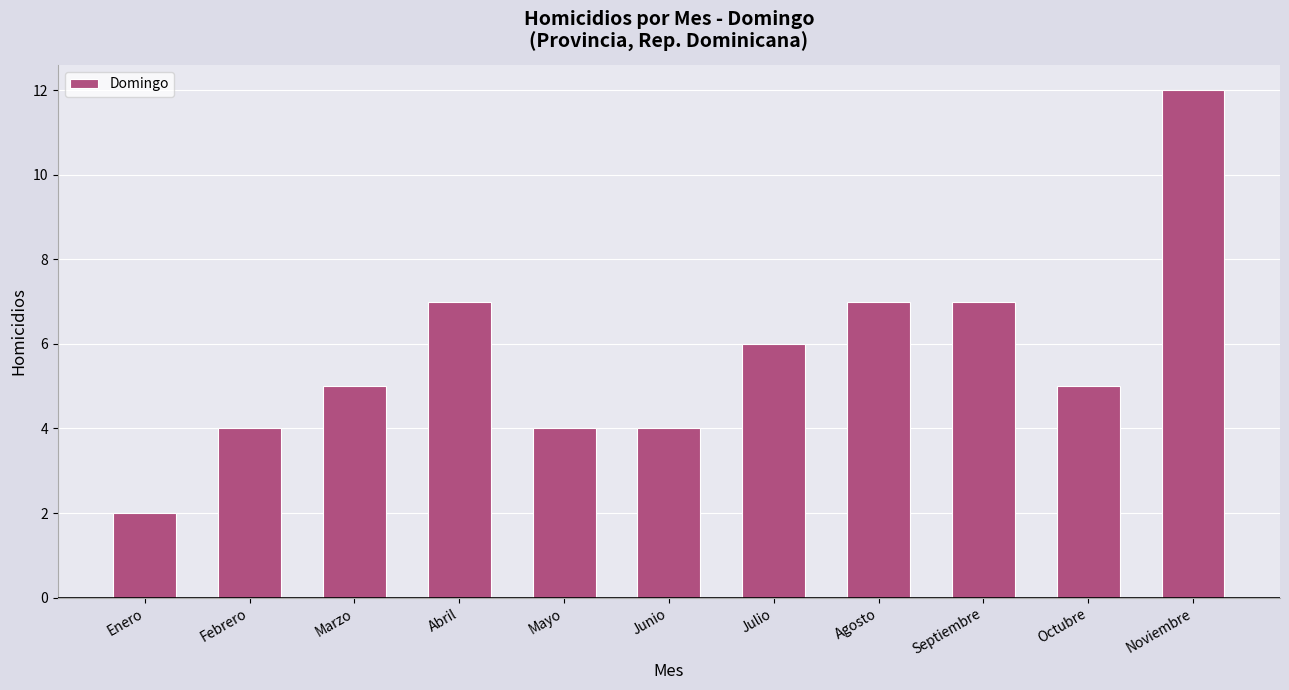

What is the difference between the maximum and minimum values?

10